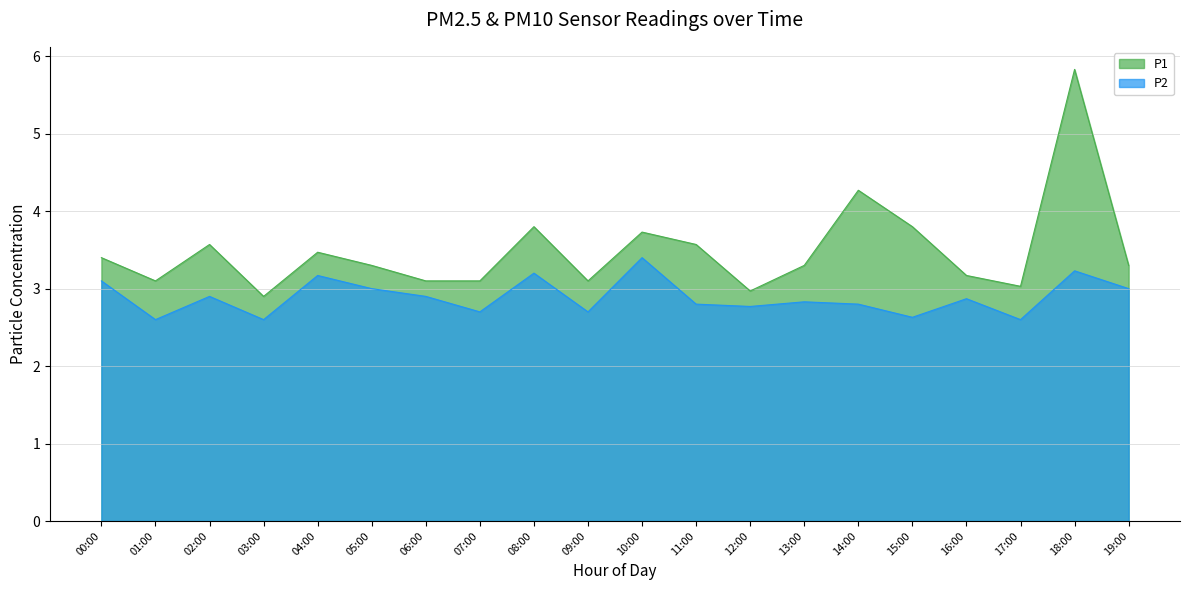

Is it true that P1 equals 3.1 at 07:00?

True